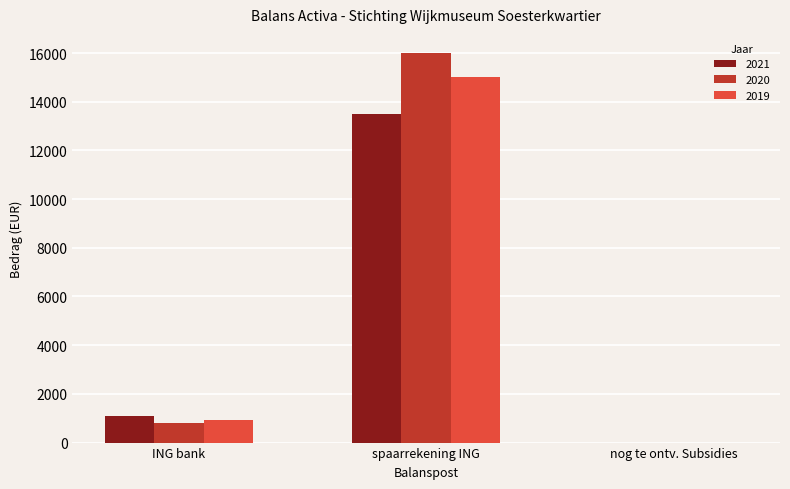

The 2020 series shows 0.0 at nog te ontv. Subsidies. True or false?

True